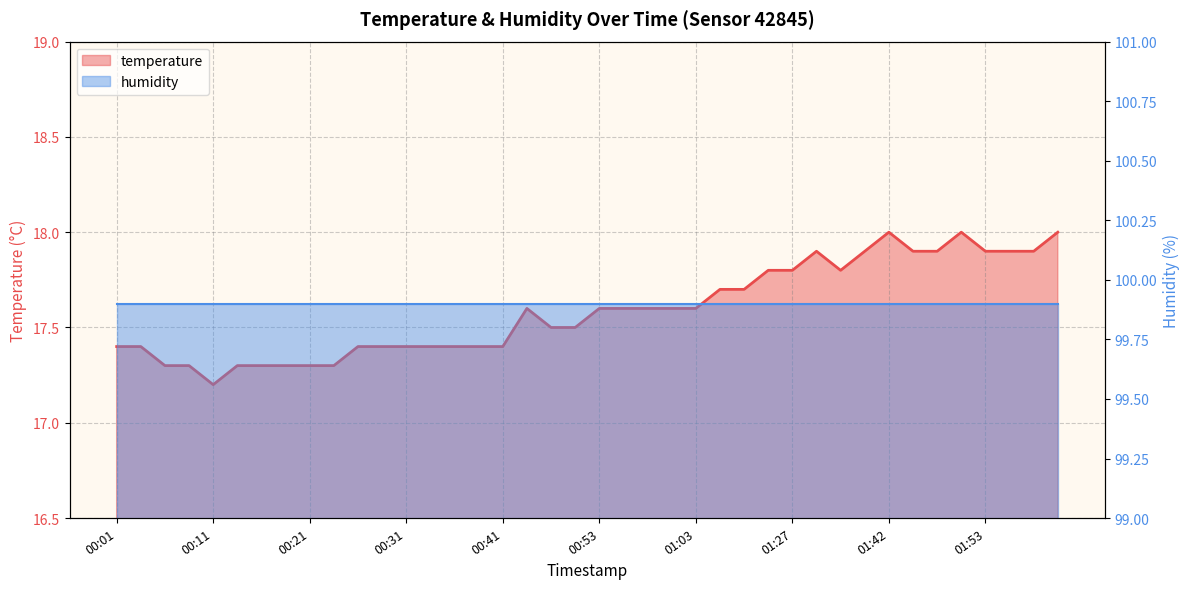

What position from the left is 00:26?

11